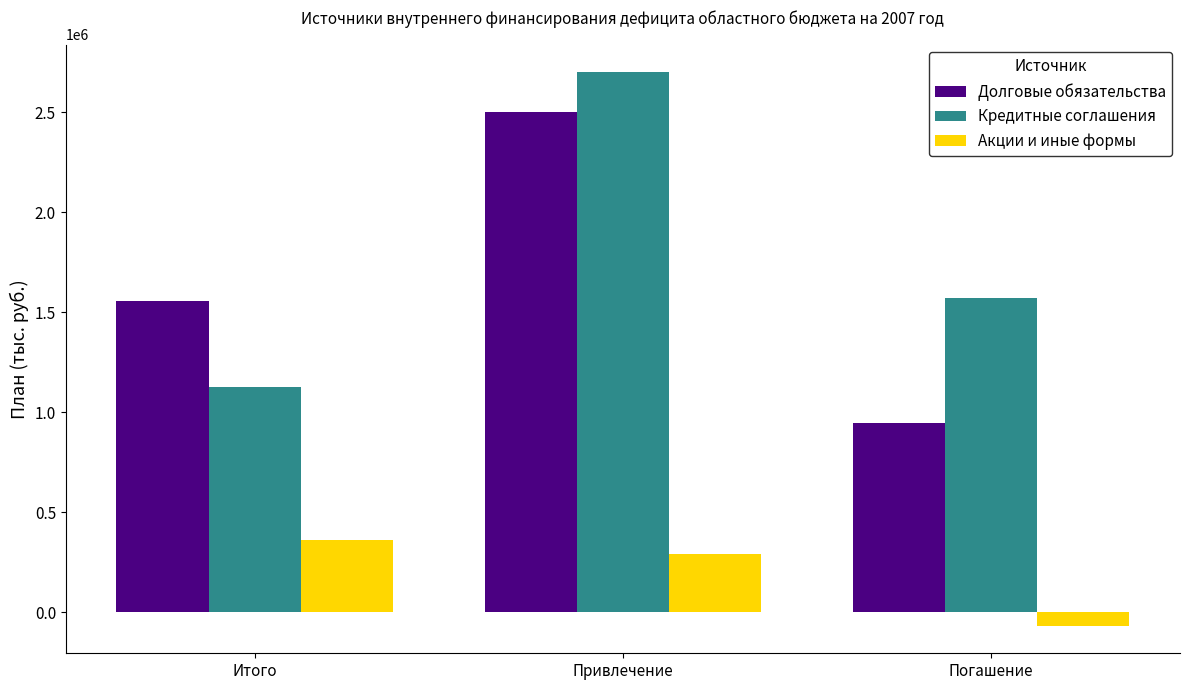

The value of Кредитные соглашения at Привлечение is 2700000. True or false?

True